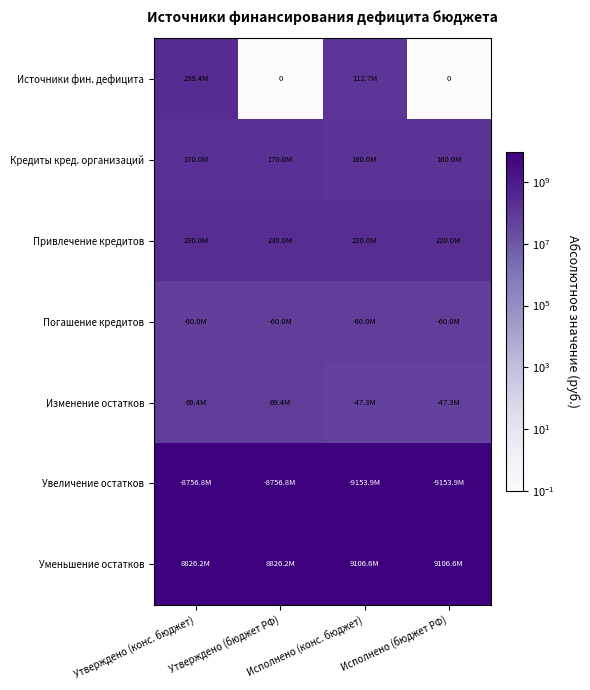

Which series has the largest total across all categories?

Уменьшение остатков